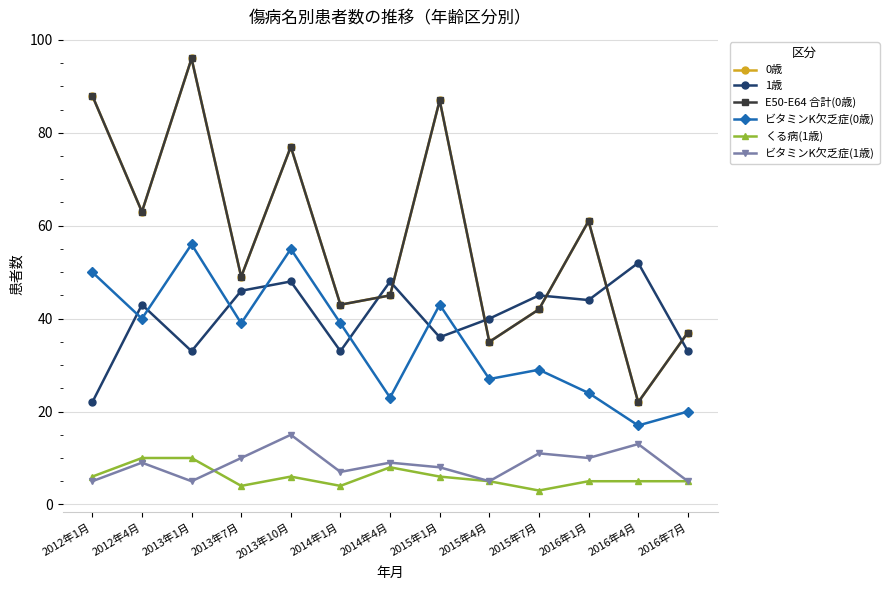

List the labels in order of E50-E64 合計(0歳) value, smallest first.

2016年4月, 2015年4月, 2016年7月, 2015年7月, 2014年1月, 2014年4月, 2013年7月, 2016年1月, 2012年4月, 2013年10月, 2015年1月, 2012年1月, 2013年1月